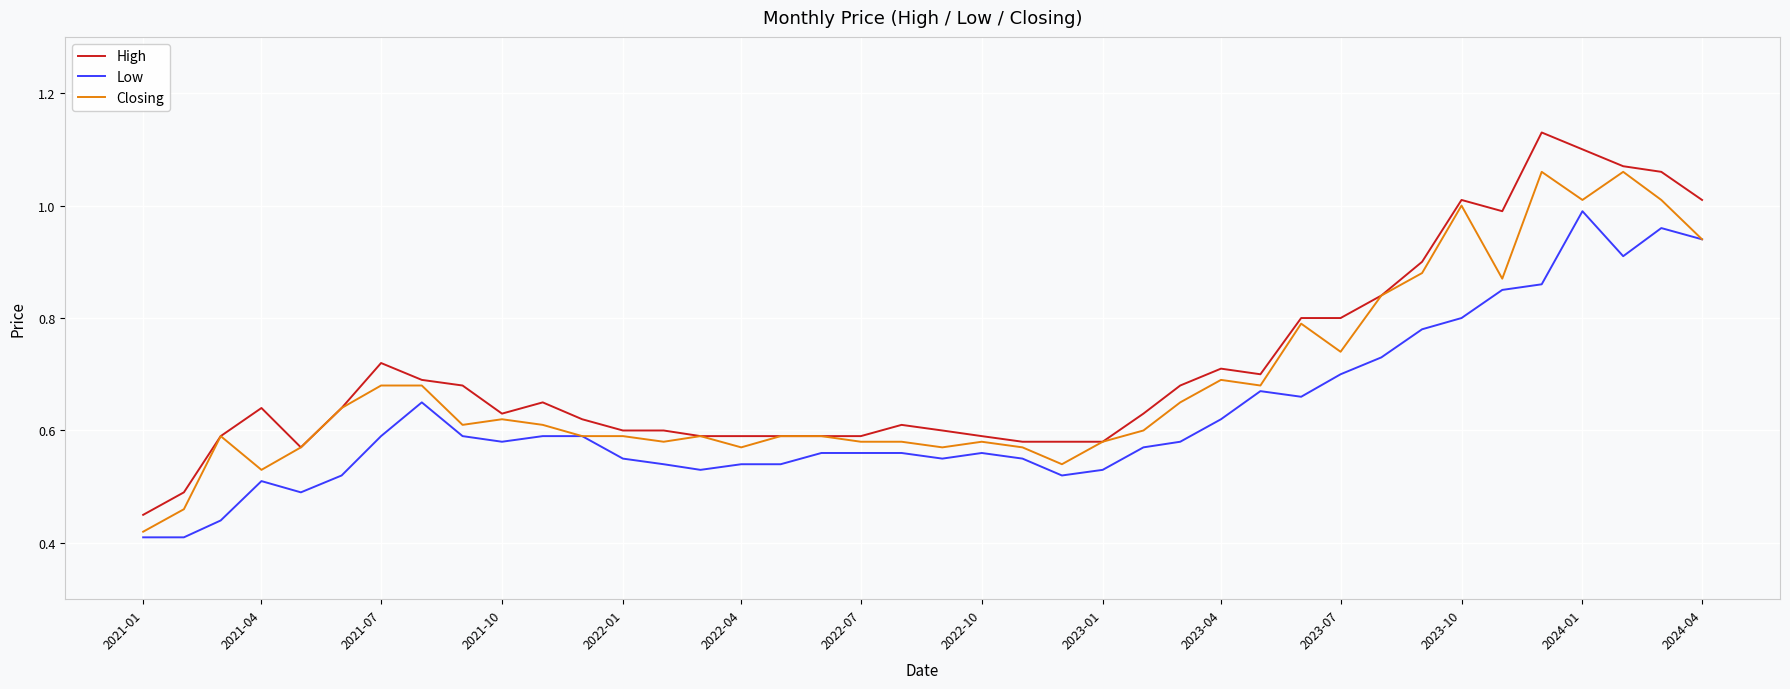

Rank the series by their average value, from lowest to highest.

Low, Closing, High